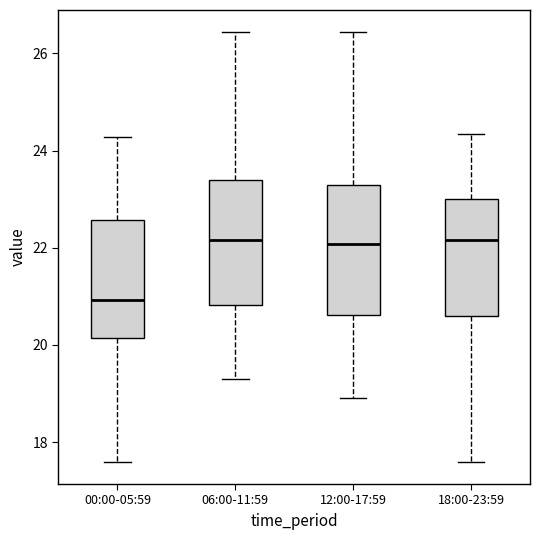

Where is the lower edge of the box for 00:00-05:59 on the y-axis? The values are not printed on the chart, so give them approximately, as read against the axis.

20.2